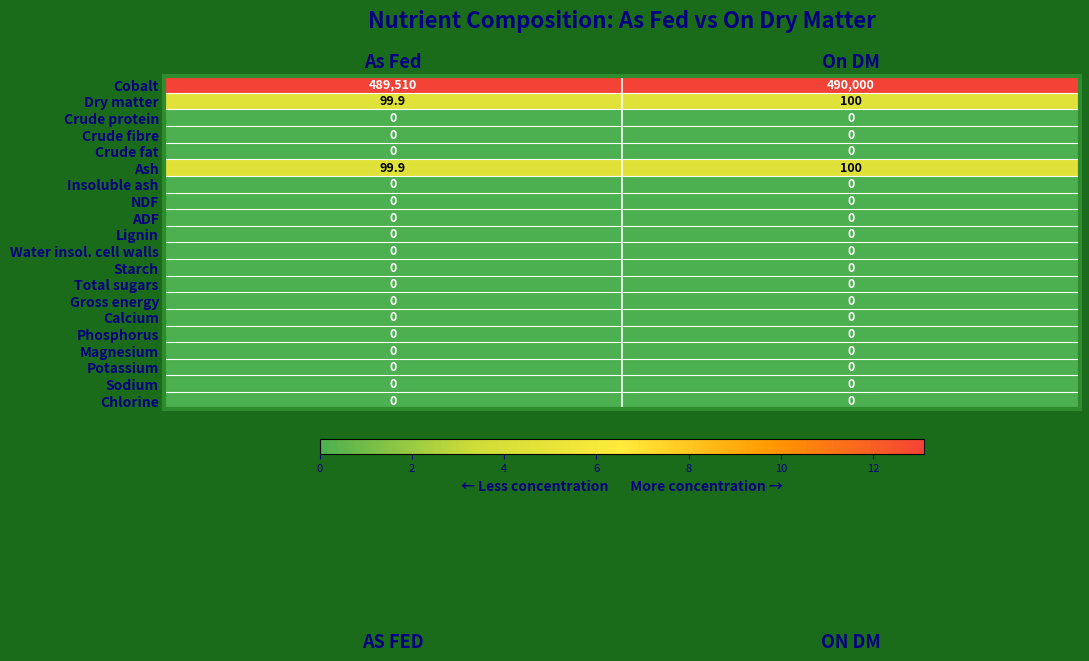

The Dry matter series shows 145.9 at As Fed. True or false?

False